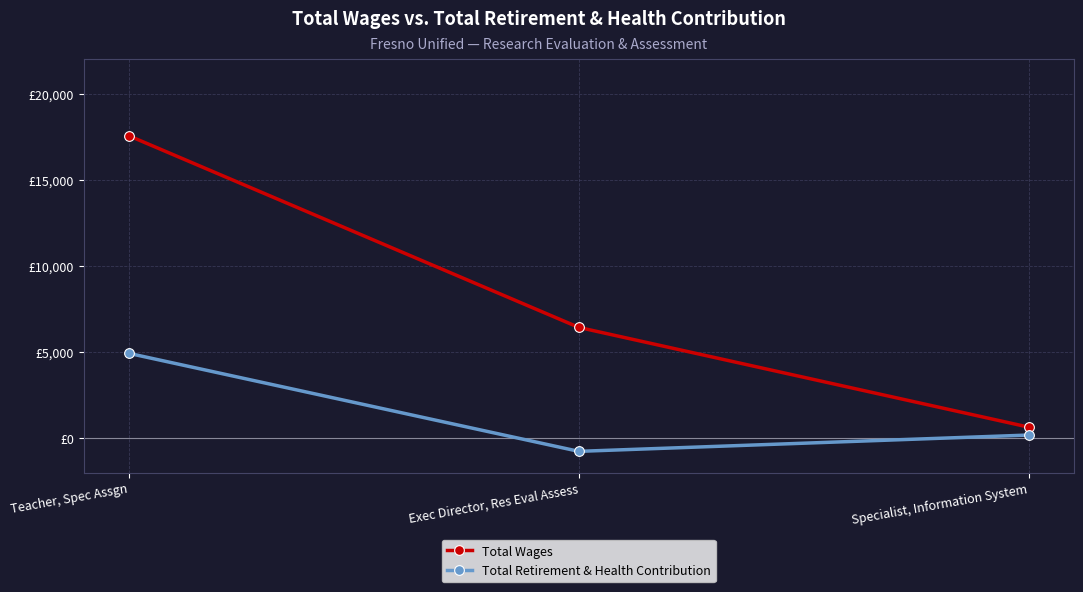

Between Teacher, Spec Assgn and Specialist, Information System, which series saw the biggest shift?

Total Wages